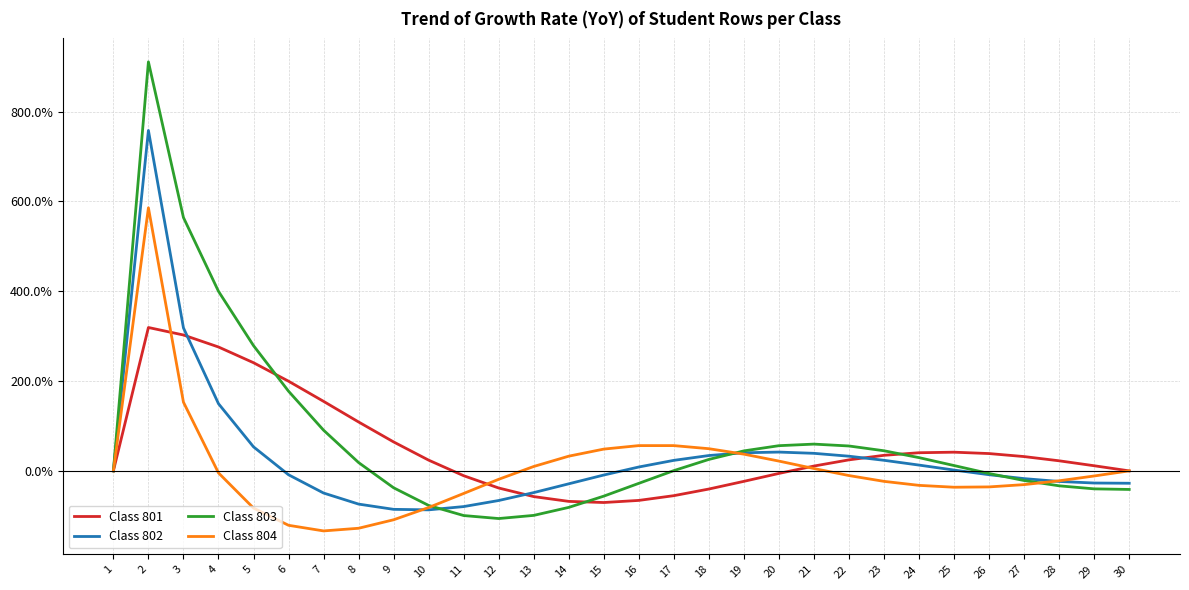

Which series ends up on top after the final intersection of Class 801 and Class 802?

Class 801